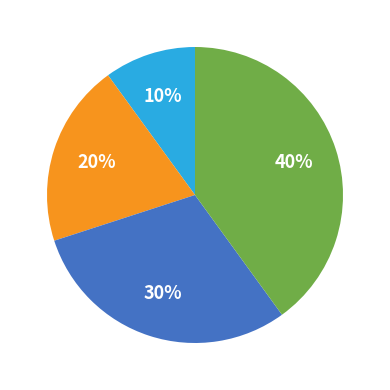

To the nearest percent, what is the average slice percentage?

25%